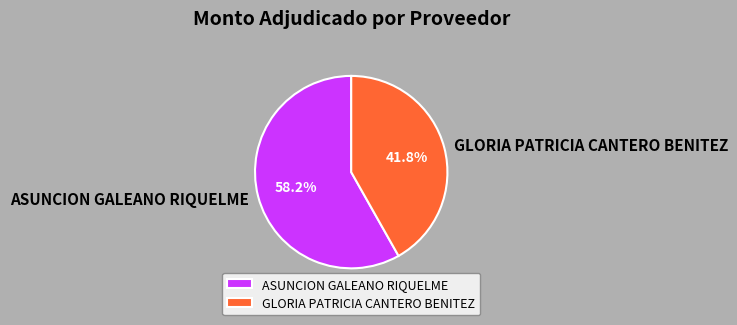

What is the ratio of the value at ASUNCION GALEANO RIQUELME to the value at GLORIA PATRICIA CANTERO BENITEZ?

1.4